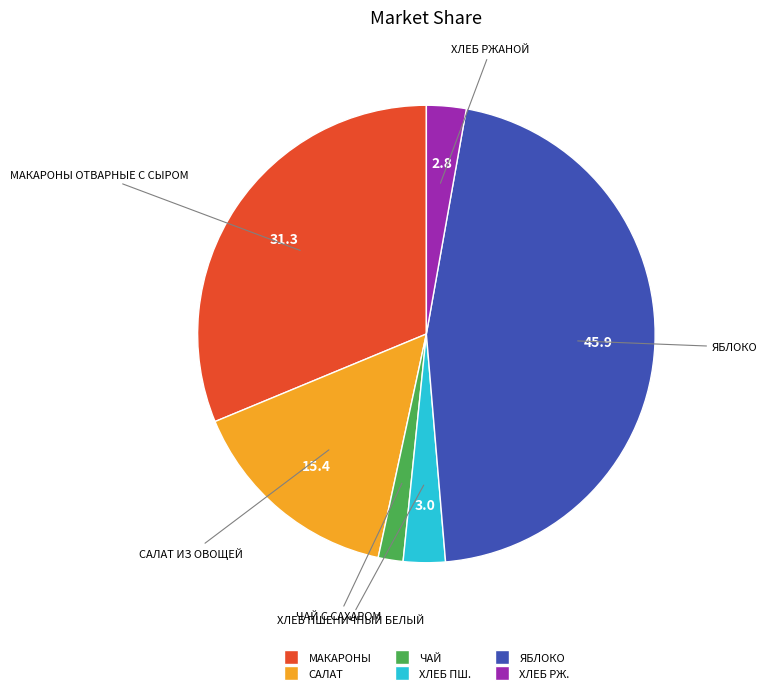

Is there a majority slice in this chart?

No